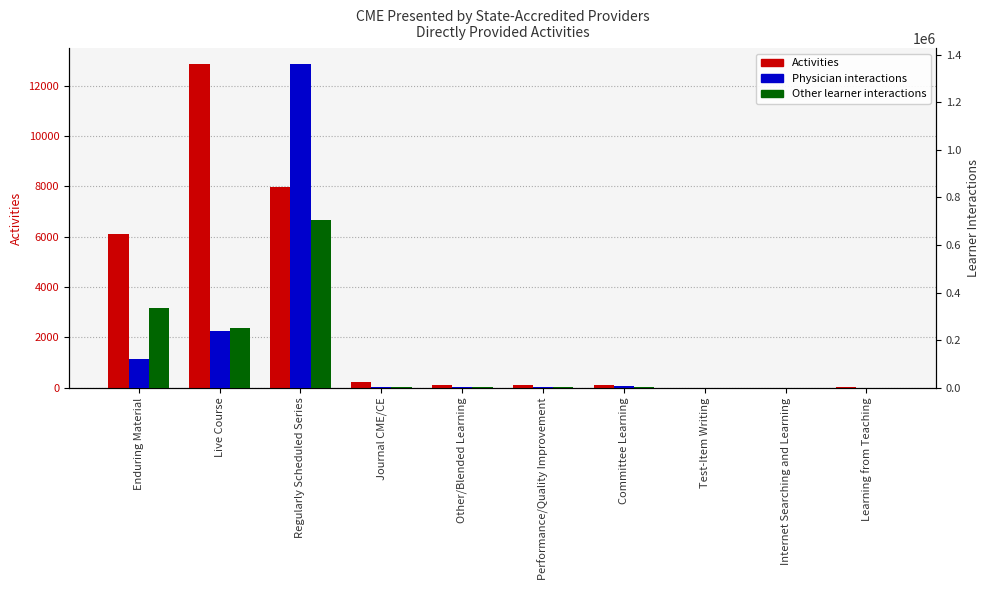

Read the Other learner interactions value at Enduring Material, to the nearest 10.

336620